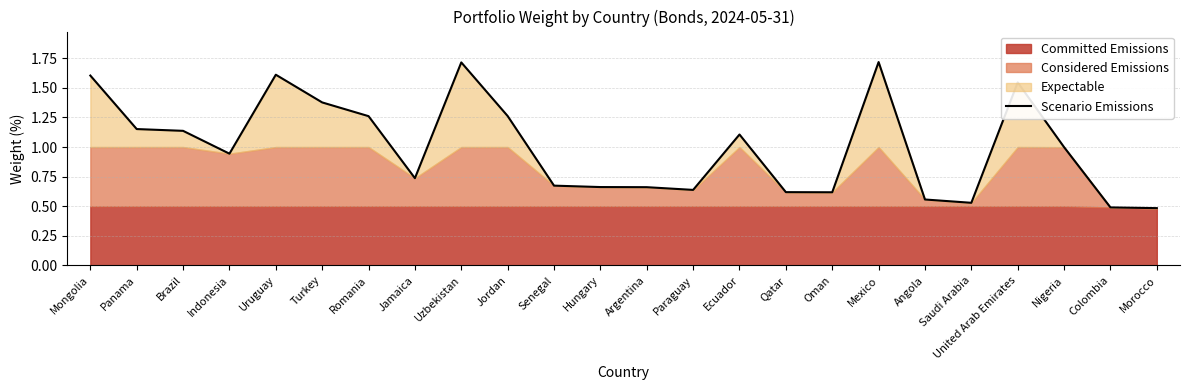

Rank the categories by value from lowest to highest.

Morocco, Colombia, Saudi Arabia, Angola, Oman, Qatar, Paraguay, Argentina, Hungary, Senegal, Jamaica, Indonesia, Nigeria, Ecuador, Brazil, Panama, Romania, Jordan, Turkey, United Arab Emirates, Mongolia, Uruguay, Uzbekistan, Mexico